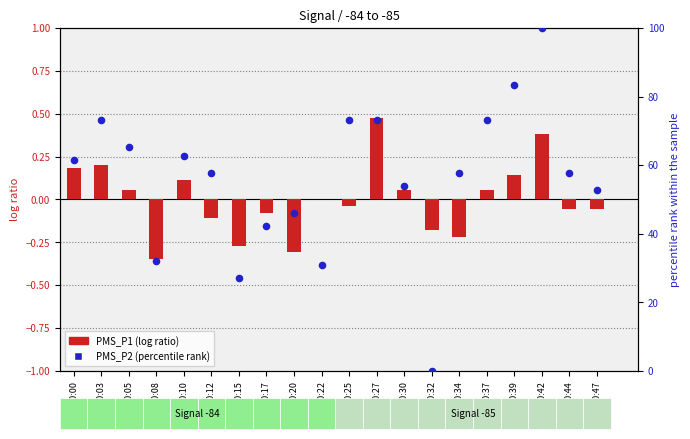

Is the value of PMS_P1 (normalized) at 00:22 greater than the value of PMS_P2 (percentile) at 00:37?

No